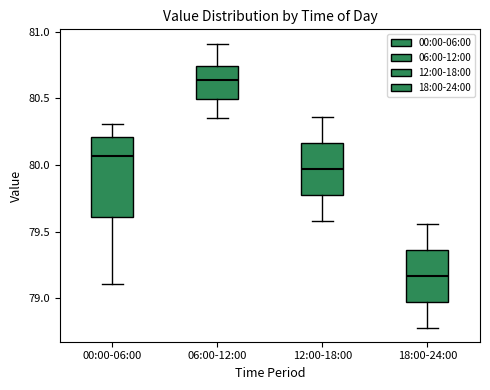

Reading left to right, read every box against the y-axis: the position of its median line, the range the box covers, and the ends of its whiskers. The values are not printed on the chart, so give them approximately, as read against the axis.

00:00-06:00: median 80.05, box 79.60 to 80.20, whiskers 79.10 to 80.30
06:00-12:00: median 80.65, box 80.50 to 80.75, whiskers 80.35 to 80.90
12:00-18:00: median 79.95, box 79.80 to 80.15, whiskers 79.60 to 80.35
18:00-24:00: median 79.15, box 79.00 to 79.35, whiskers 78.80 to 79.55